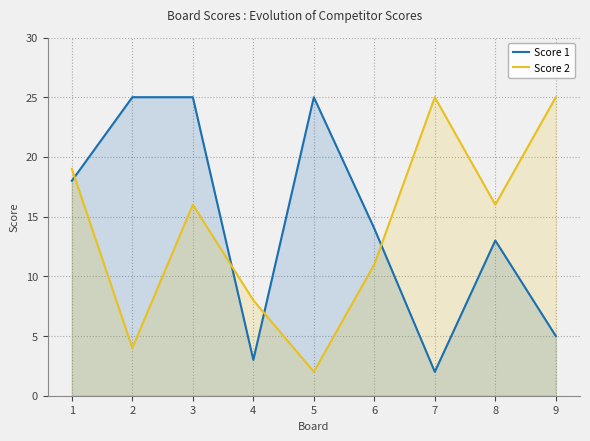

What is the greatest value displayed?

25